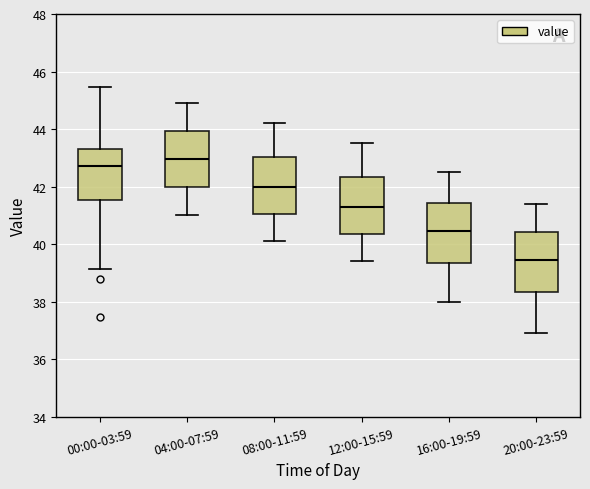

Where does the median line of the box for 08:00-11:59 sit on the y-axis? The values are not printed on the chart, so give them approximately, as read against the axis.

42.0